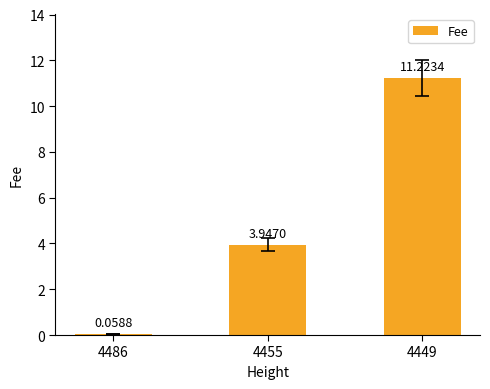

What is the maximum value shown in the chart?

11.2